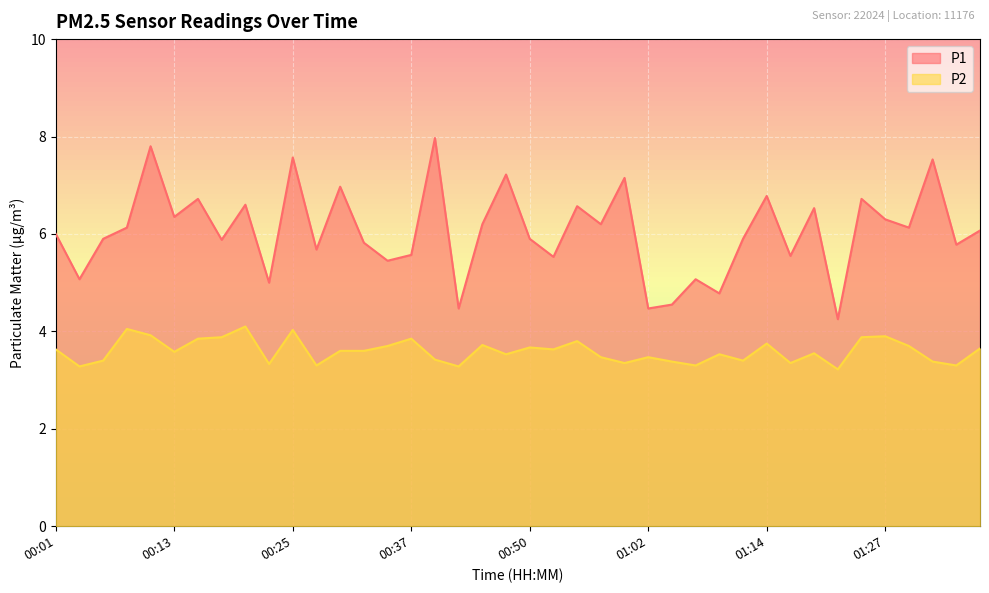

What is the difference between the second highest and second lowest values in the P2 series?

0.8